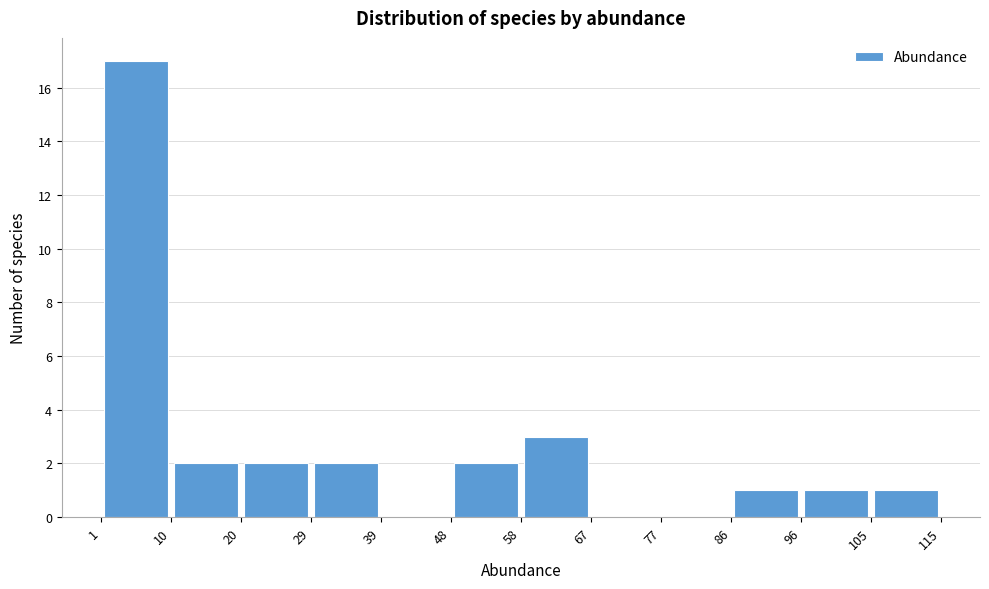

What is the height of the bar covering 96 to 105 on the x-axis? The values are not printed on the chart, so give them approximately, as read against the axis.

1